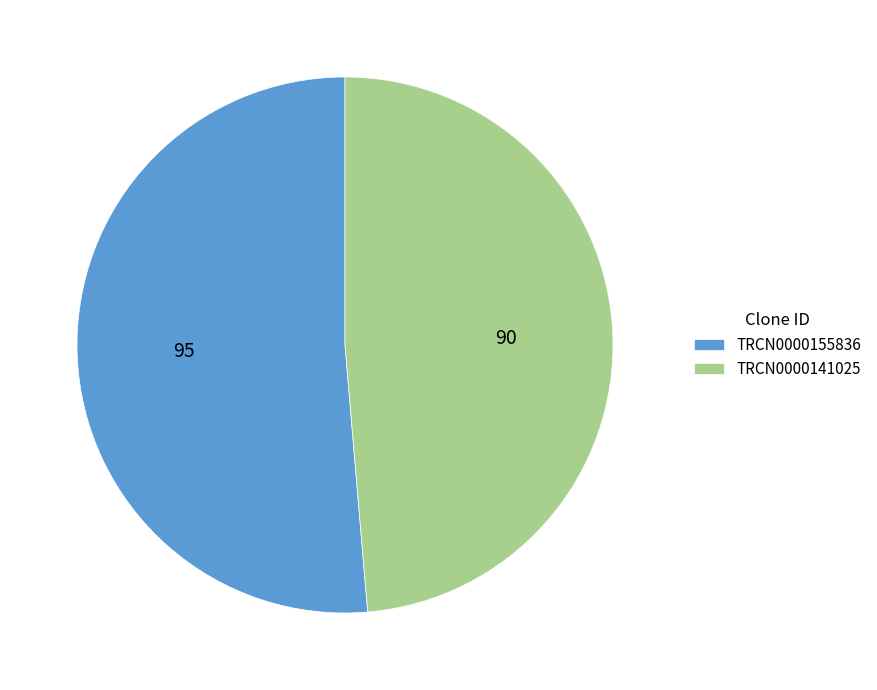

What is the ratio of the value at TRCN0000141025 to the value at TRCN0000155836?

0.9